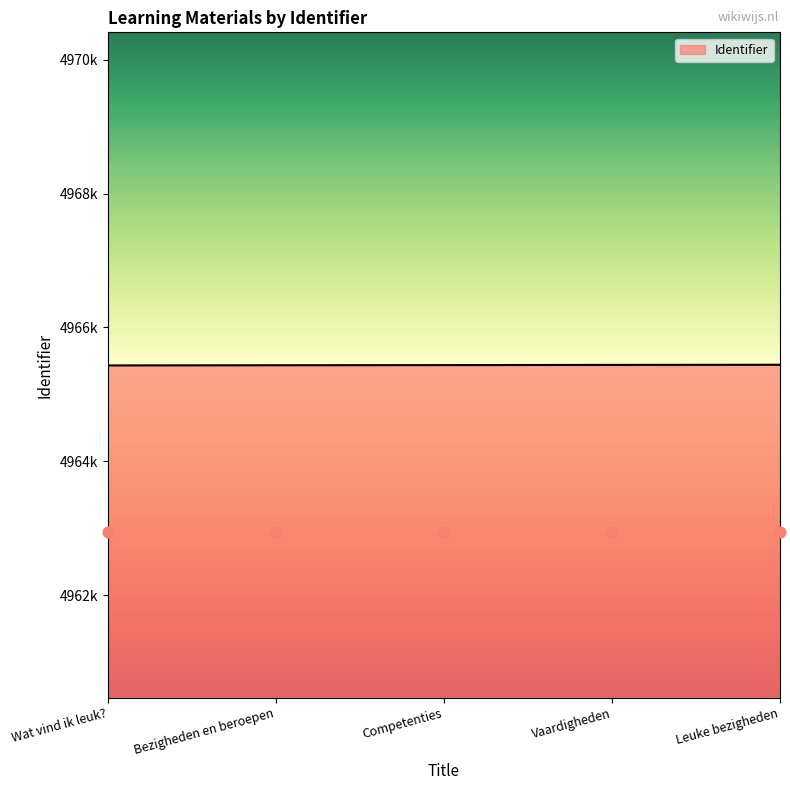

Which has a higher value, Bezigheden en beroepen or Competenties?

Competenties